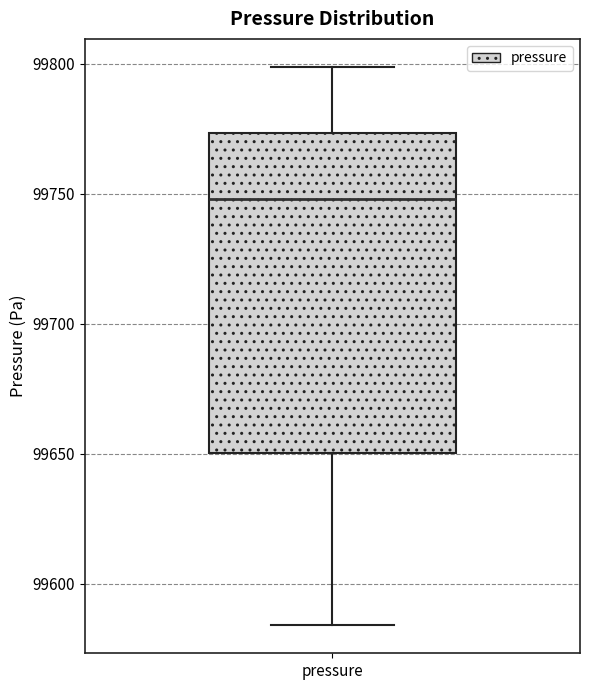

Read this box plot against the y-axis: the position of the median line, the range covered by the box, and the ends of both whiskers. The values are not printed on the chart, so give them approximately, as read against the axis.

median 99750, box 99650 to 99775, whiskers 99585 to 99800